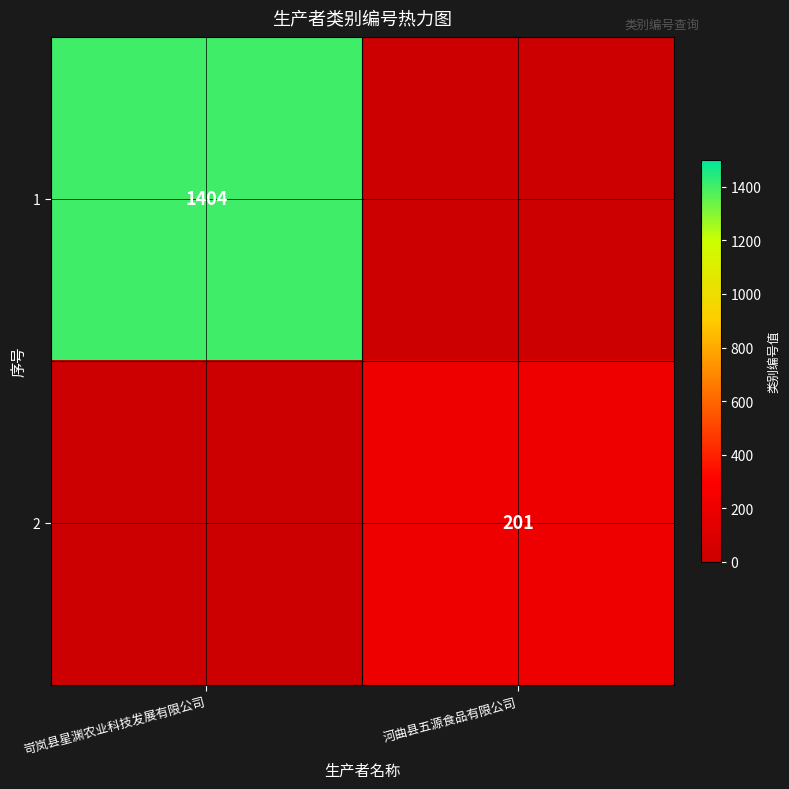

Is it true that 2 equals 332 at 河曲县五源食品有限公司?

False